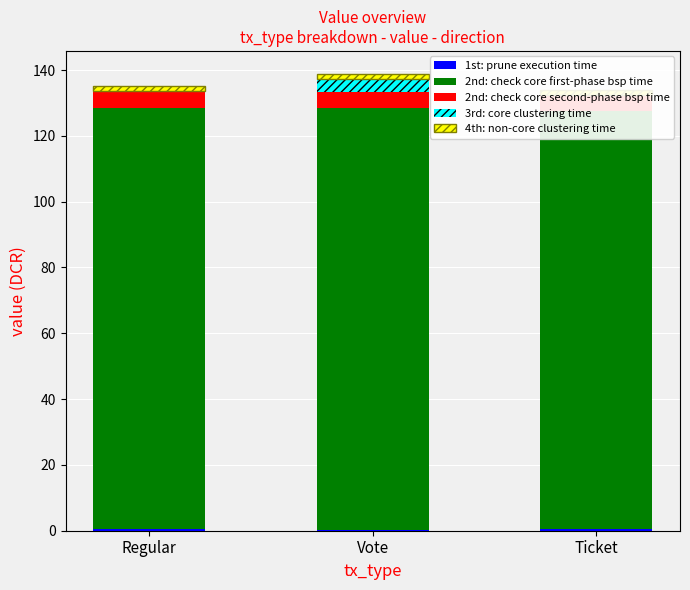

What is the average value of the 2nd: check core second-phase bsp time series?

5.0